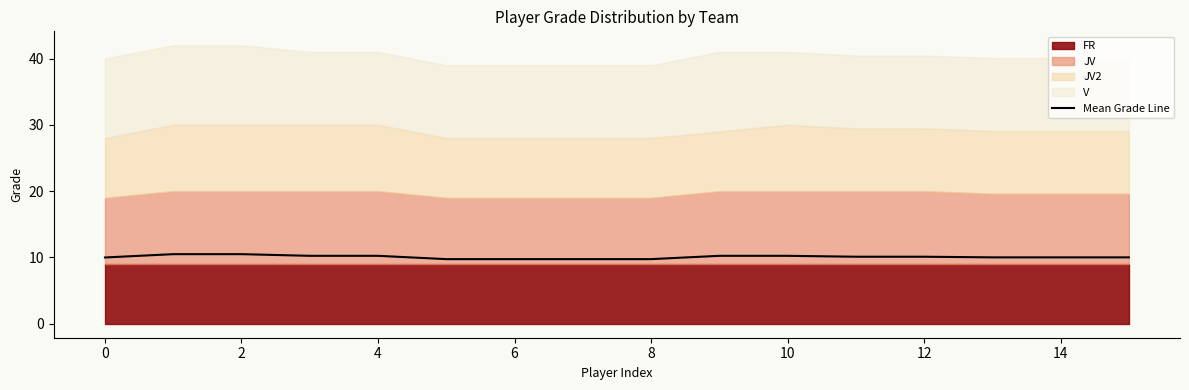

What is the maximum value for Mean Grade Line?

10.5